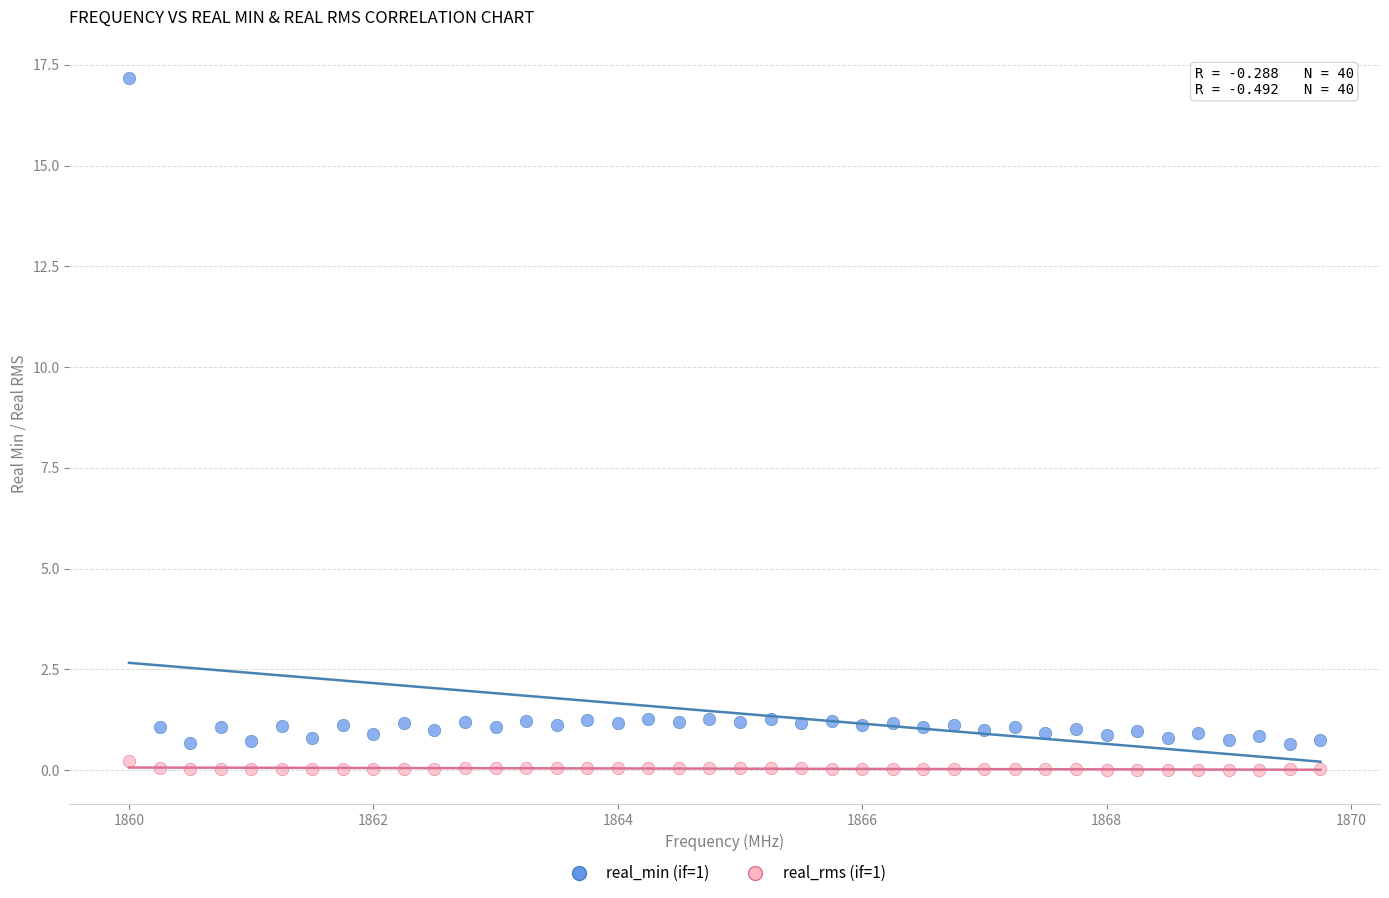

Which series contains the highest Y value?

real_min (if=1)